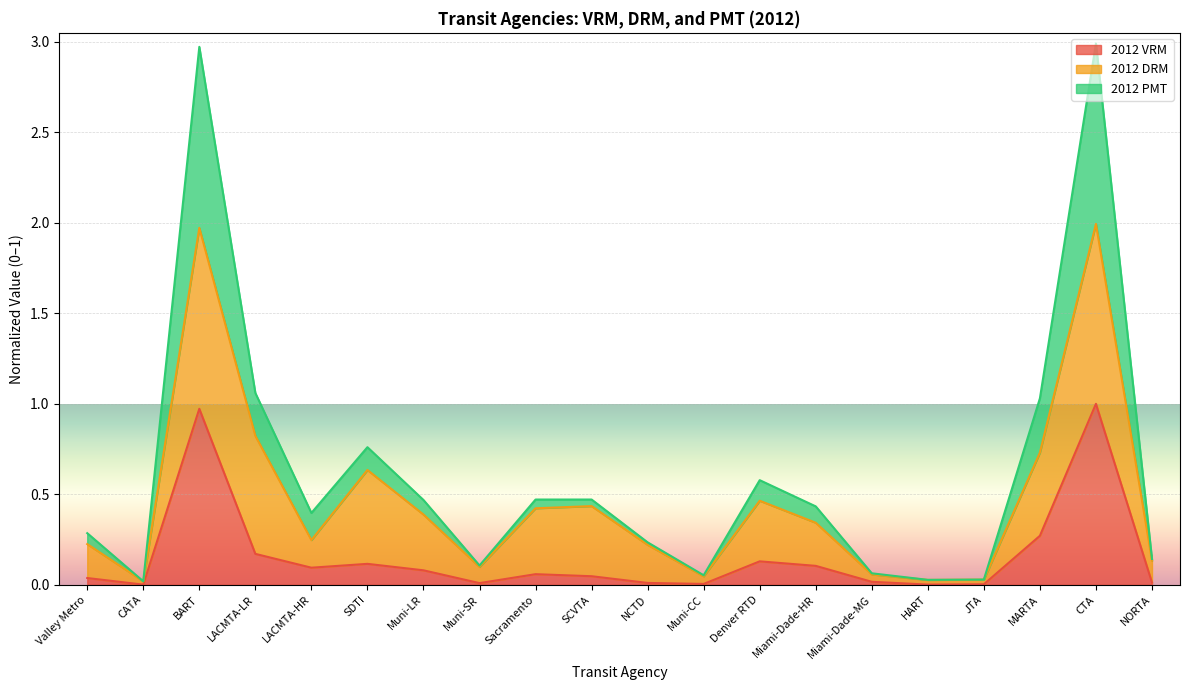

True or false: 2012 VRM and 2012 PMT cross at least once.

False